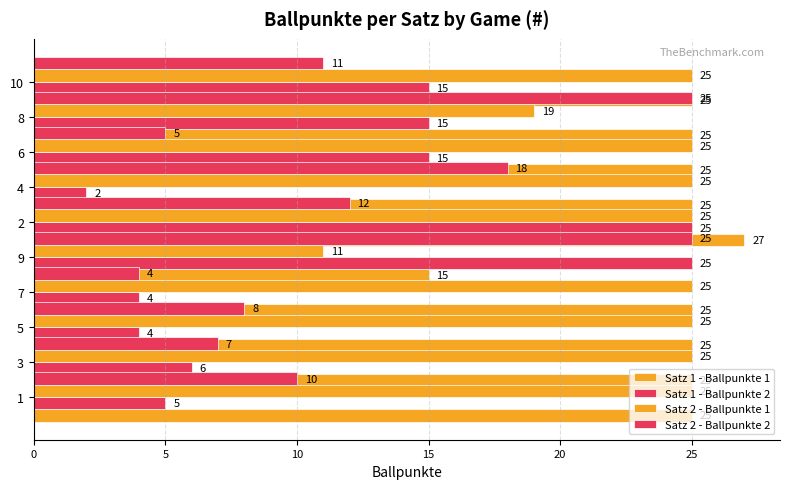

What is the label of the 2nd bar from the right?

8